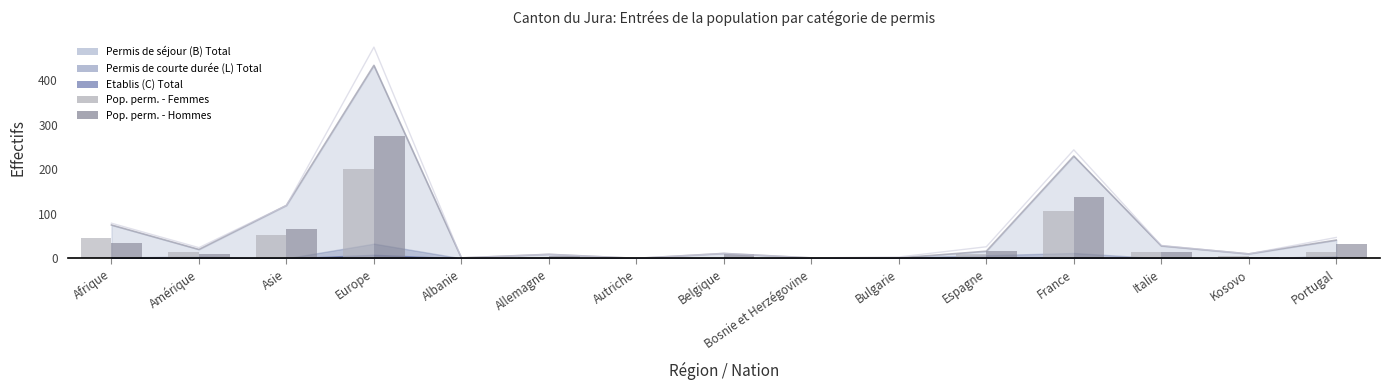

Which series has the largest total across all categories?

Pop. perm. - Hommes